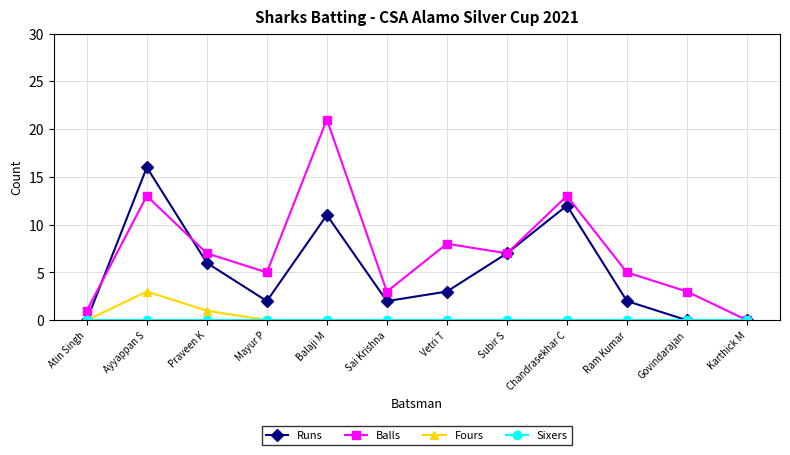

What position from the right is Atin Singh?

12